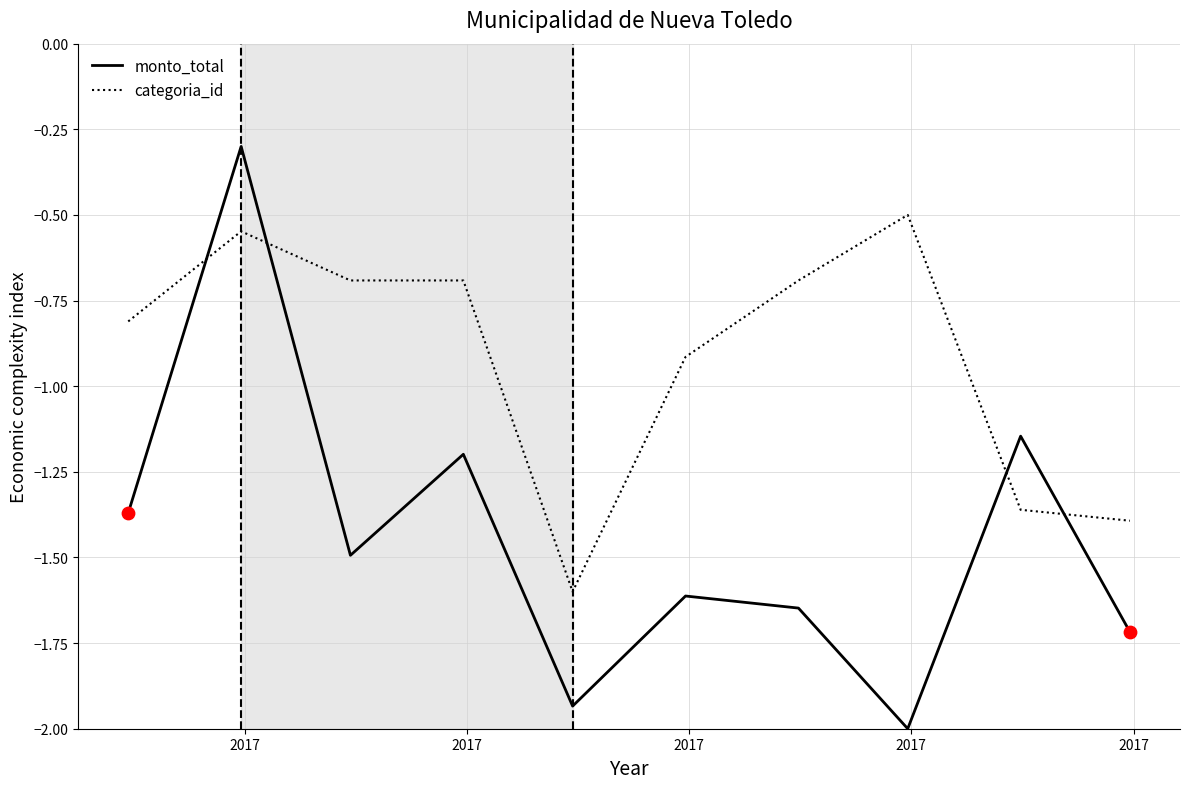

Which series has the largest total across all categories?

categoria_id